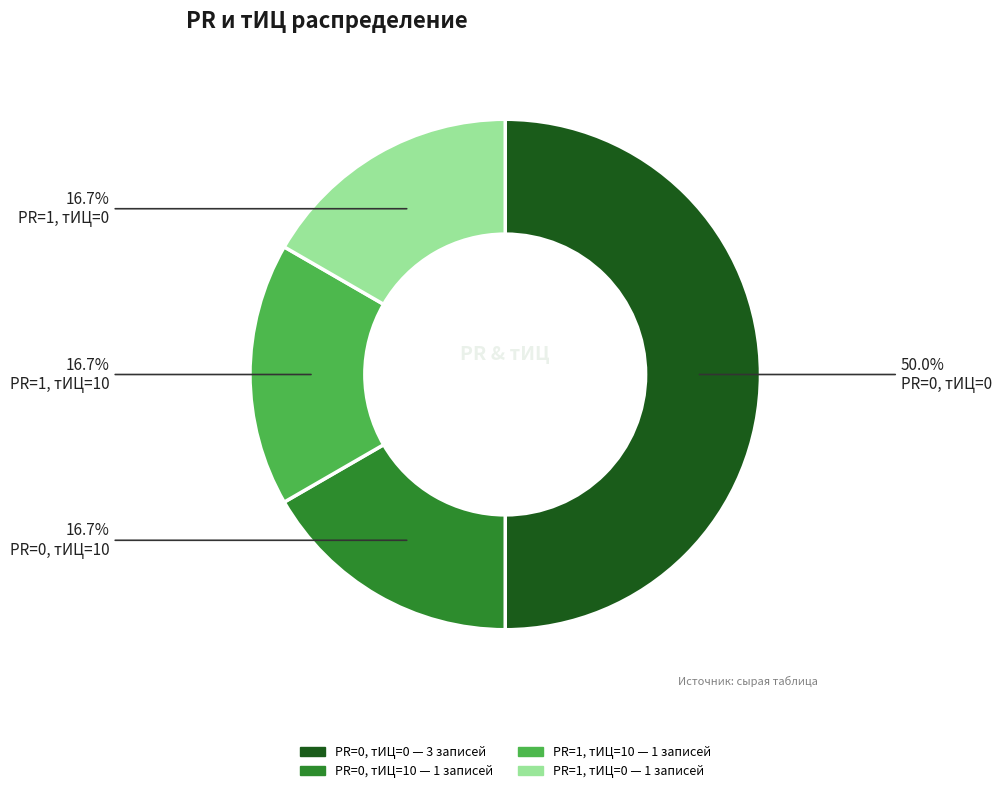

Is PR=0, тИЦ=10 the majority of the pie?

No